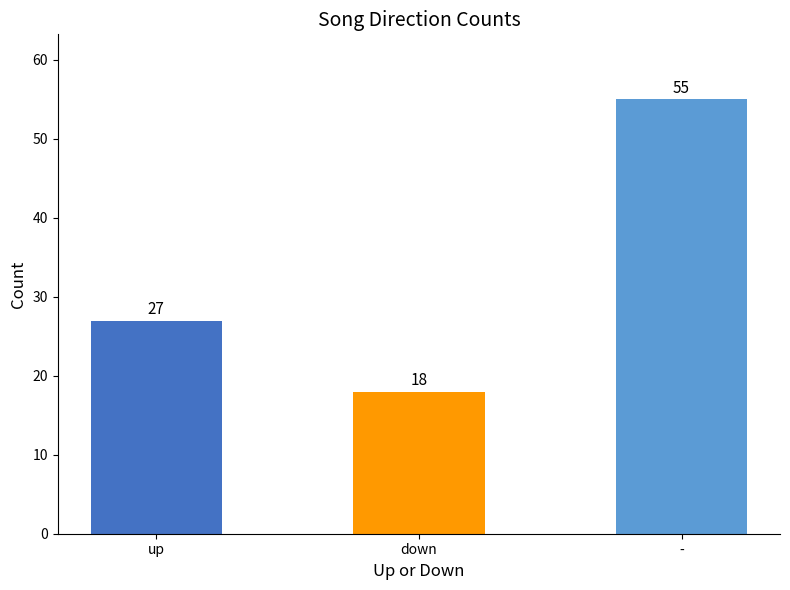

Approximately how many times larger is the value at down compared to up?

0.7